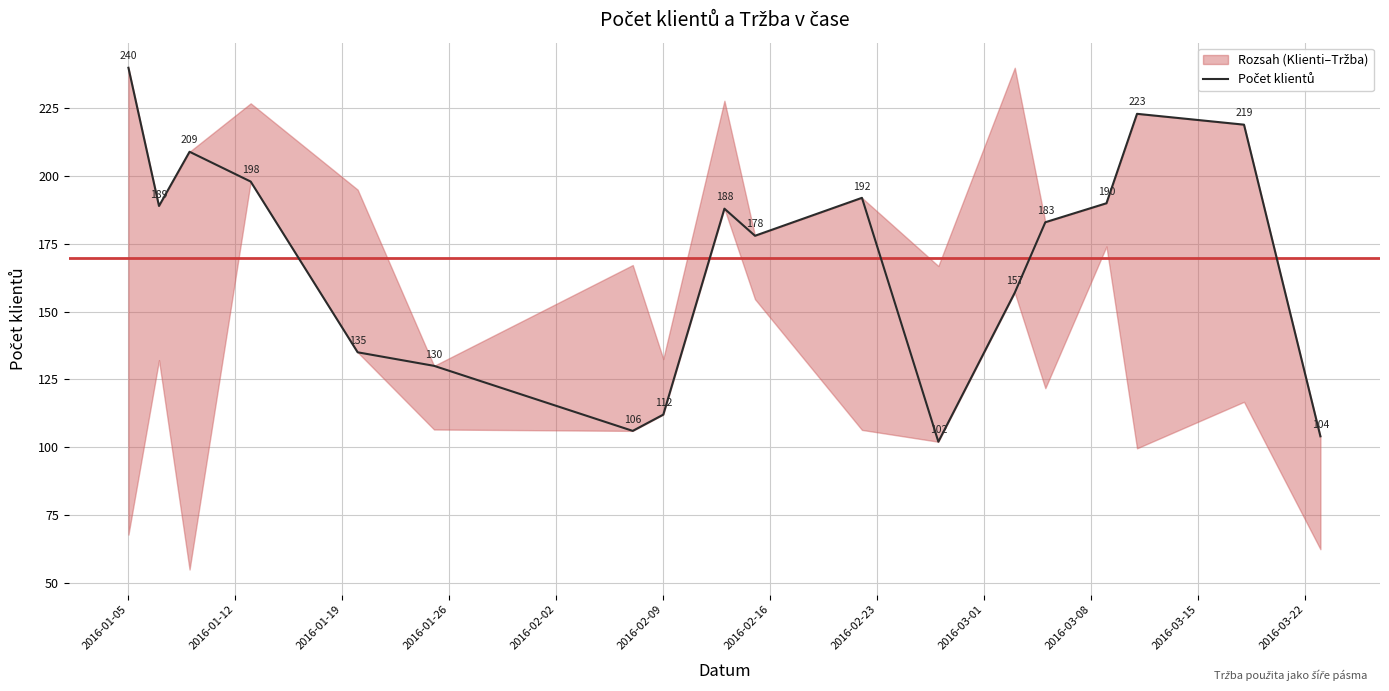

Is this an area chart (filled region under the line)?

No